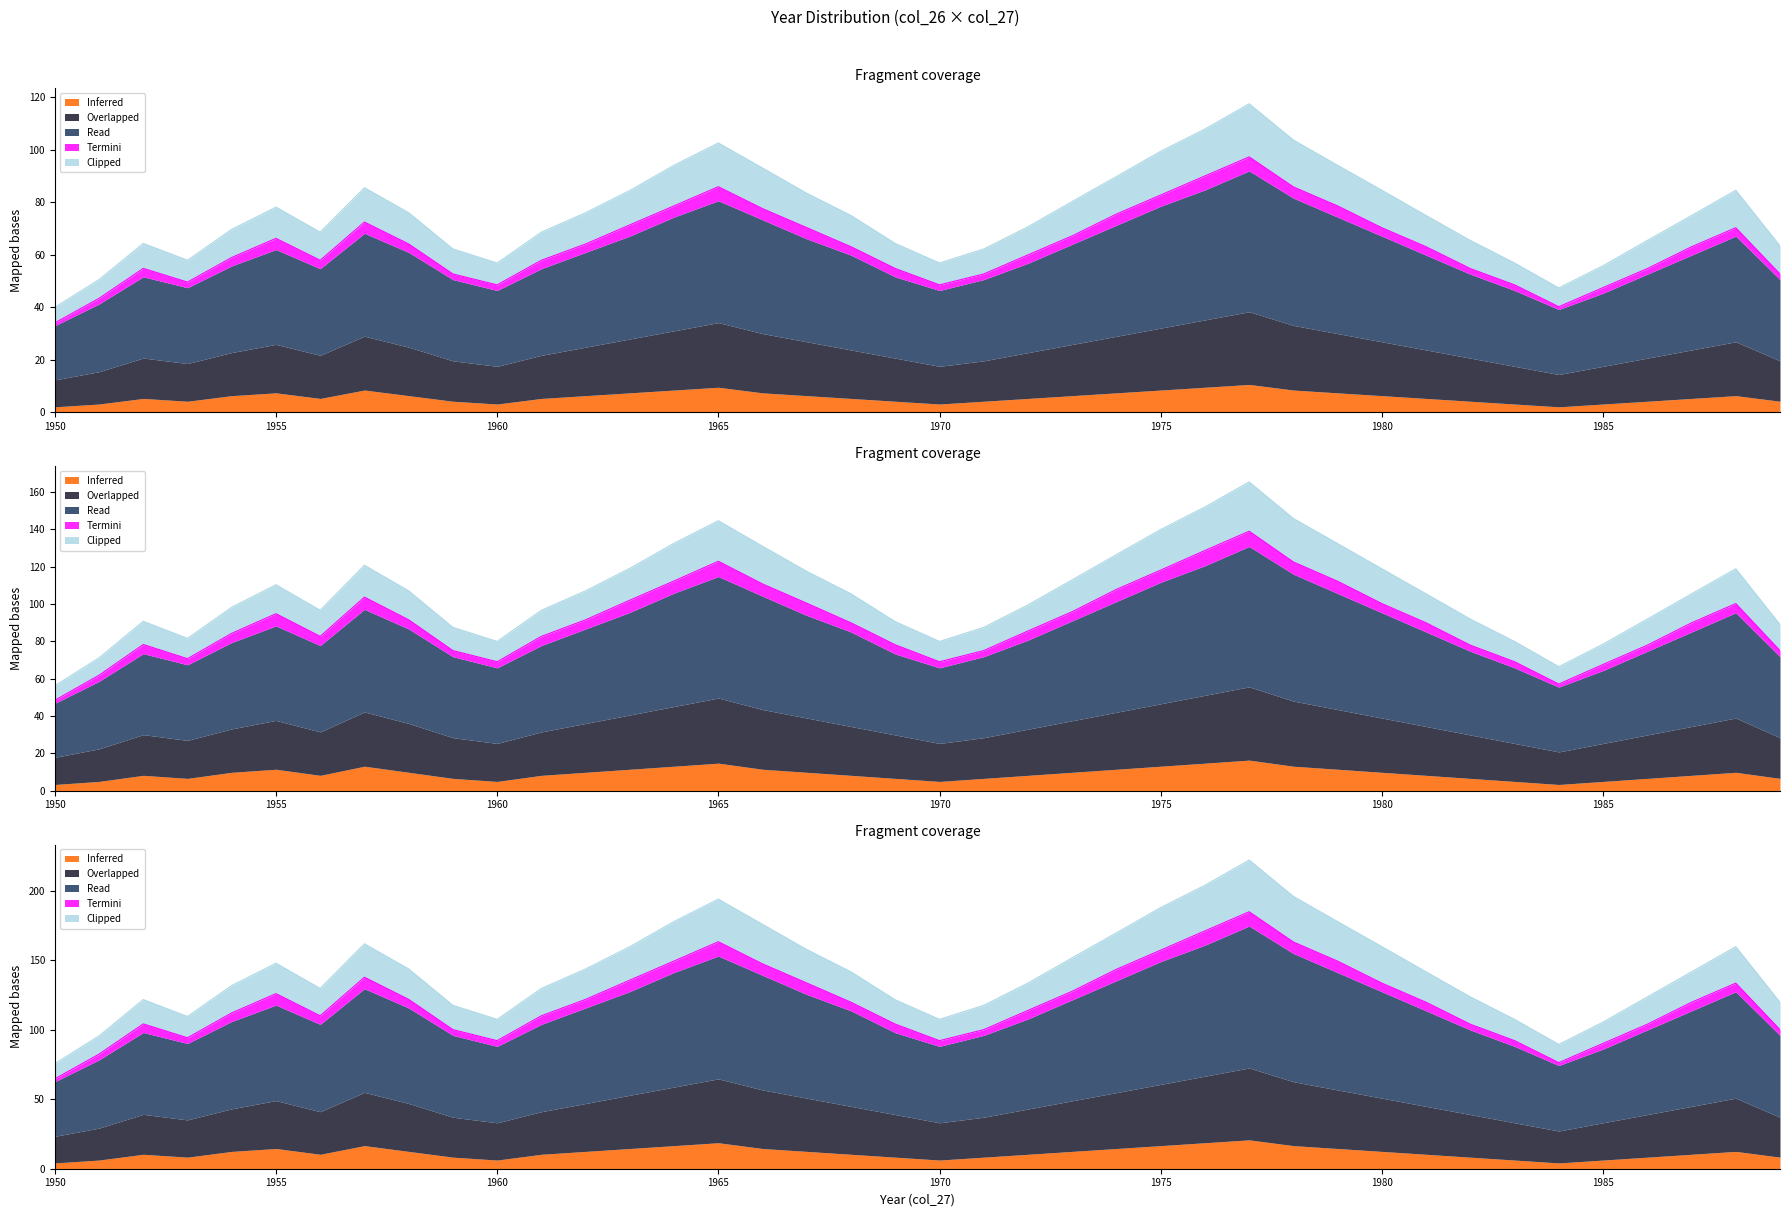

Rank the categories by Overlapped value from highest to lowest.

28, 27, 29, 16, 26, 15, 30, 17, 25, 8, 31, 39, 14, 18, 24, 6, 9, 13, 19, 32, 38, 23, 5, 7, 12, 33, 37, 3, 20, 40, 10, 22, 4, 11, 21, 34, 36, 2, 35, 1